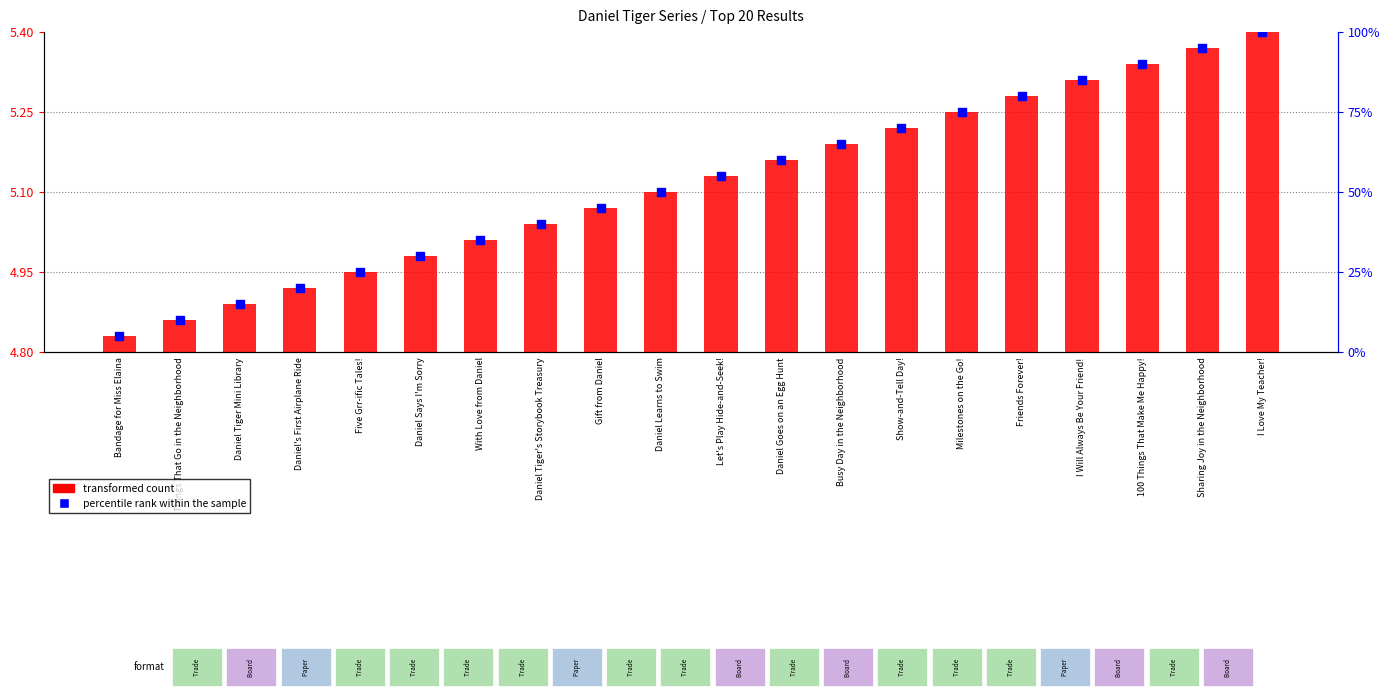

What are all the series names shown in the legend?

transformed count, percentile rank within the sample